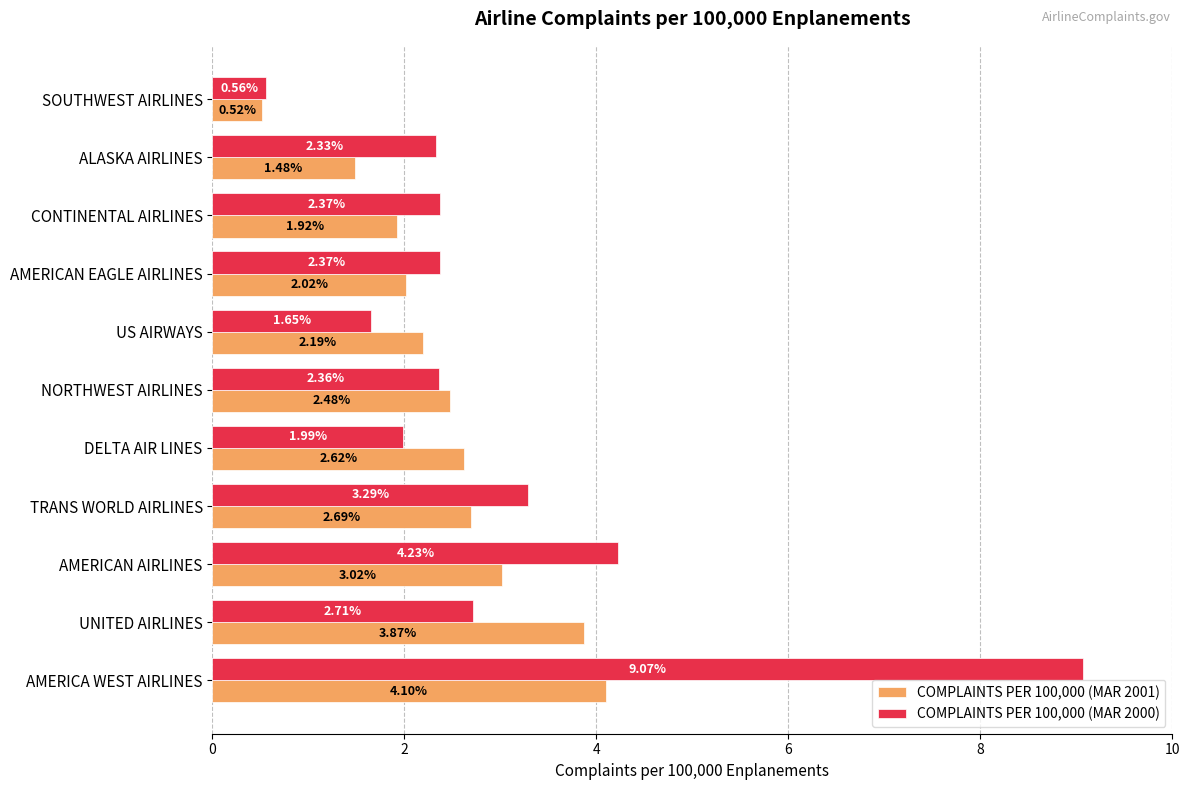

Which series has the widest spread of values?

COMPLAINTS PER 100,000 (MAR 2000)